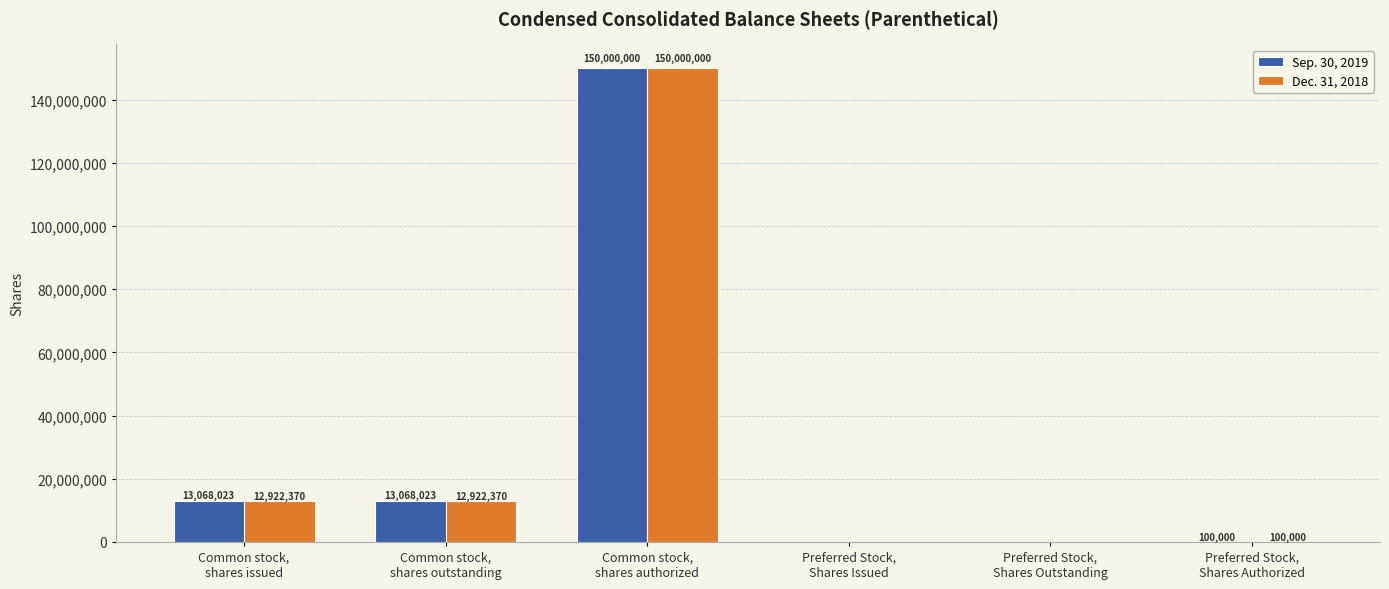

What is the greatest value displayed?

150000000